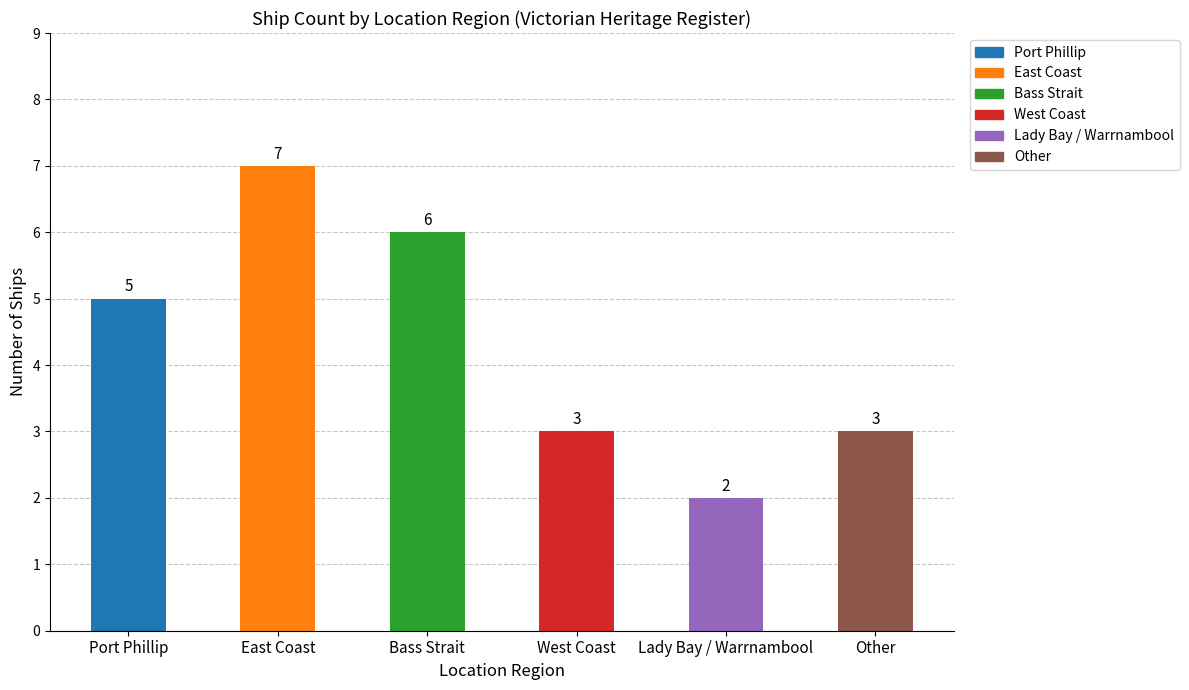

The value at Lady Bay / Warrnambool is 4. True or false?

False